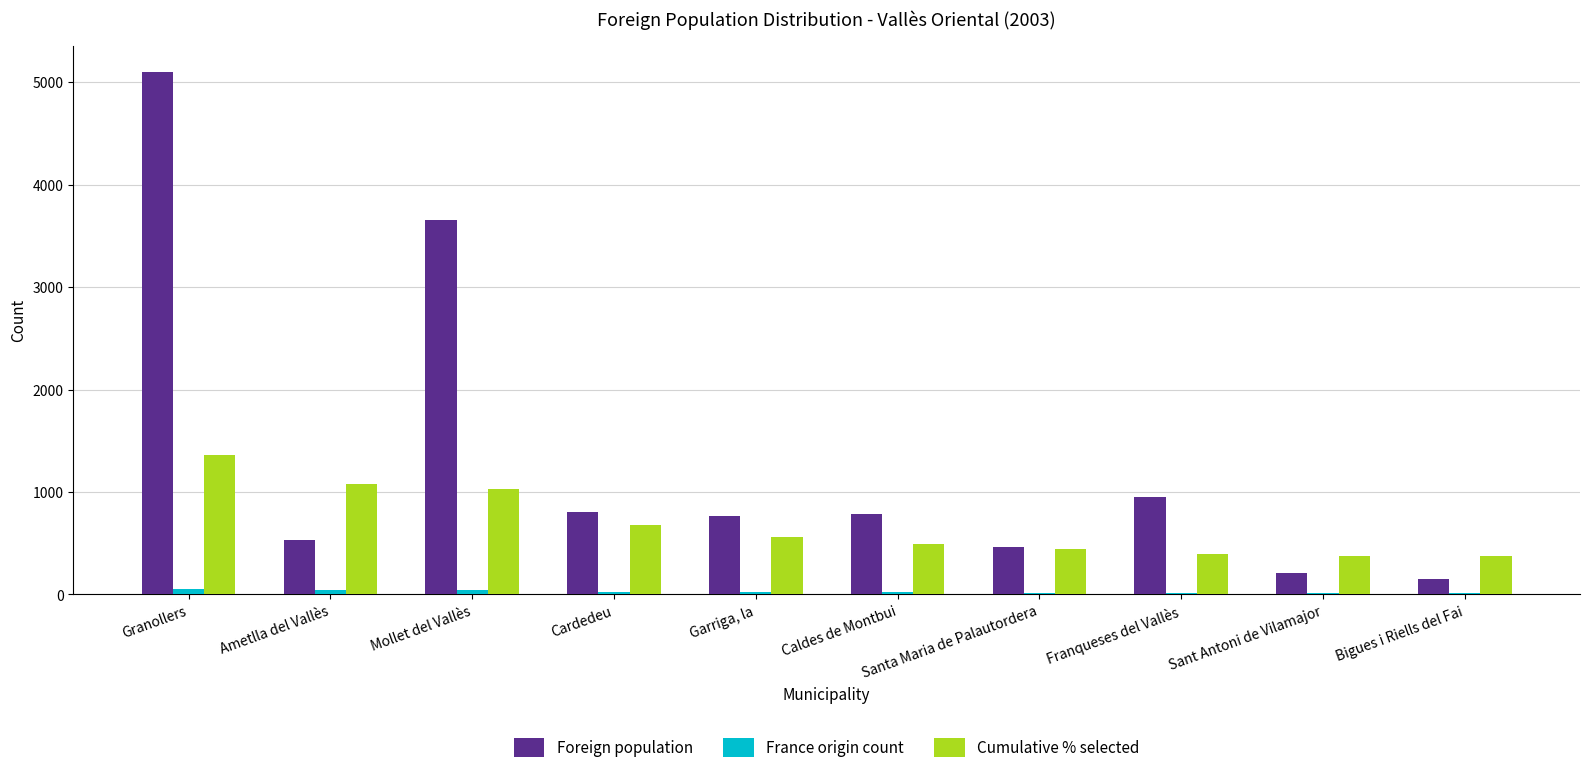

Which series changed the most between Ametlla del Vallès and Santa Maria de Palautordera?

Cumulative % selected